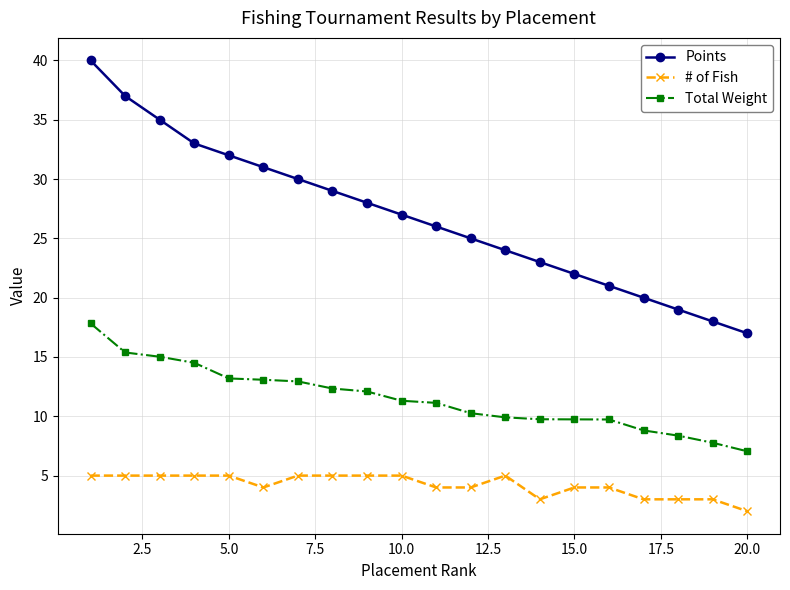

How many data points in Points are less than 27?

10